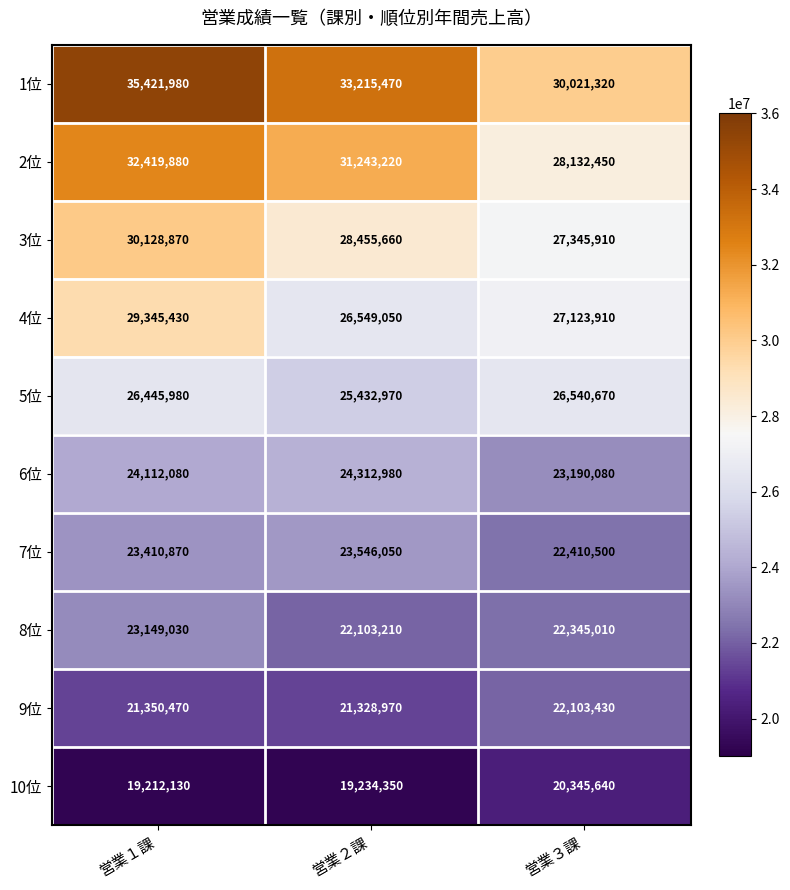

At which category does the chart reach its peak across all series?

営業１課